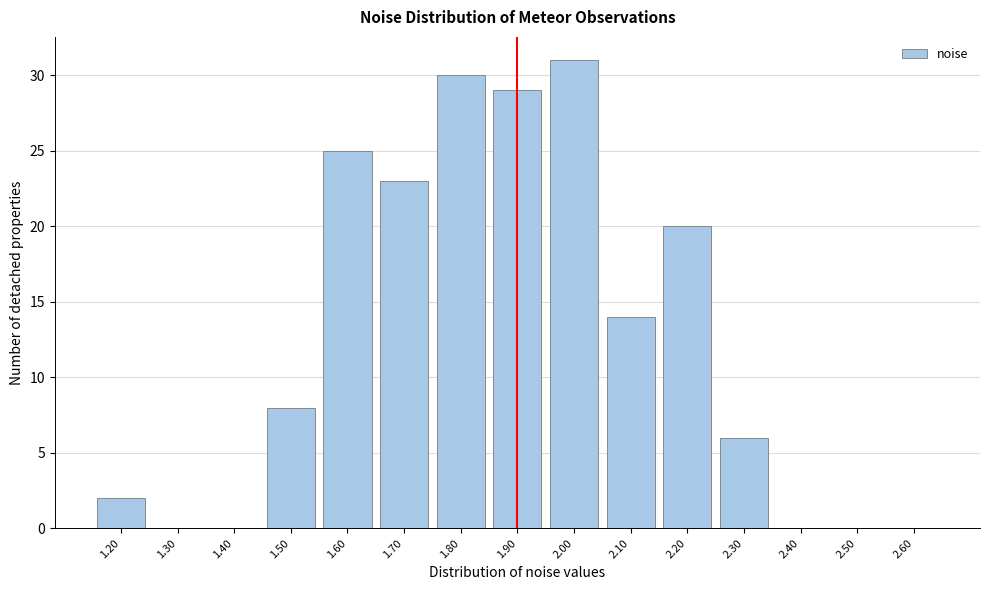

Reading left to right, what are all the values shown in this chart?

1.20=2	1.30=0	1.40=0	1.50=8	1.60=25	1.70=23	1.80=30	1.90=29	2.00=31	2.10=14	2.20=20	2.30=6	2.40=0	2.50=0	2.60=0